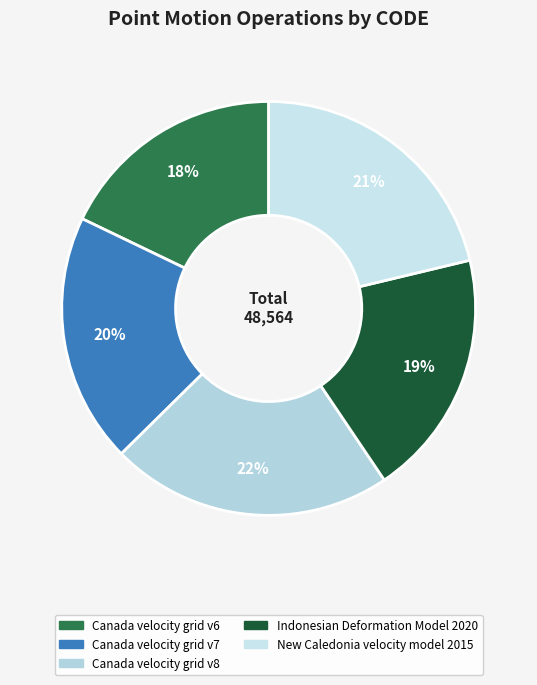

Which has a higher value, Canada velocity grid v6 or Canada velocity grid v7?

Canada velocity grid v7